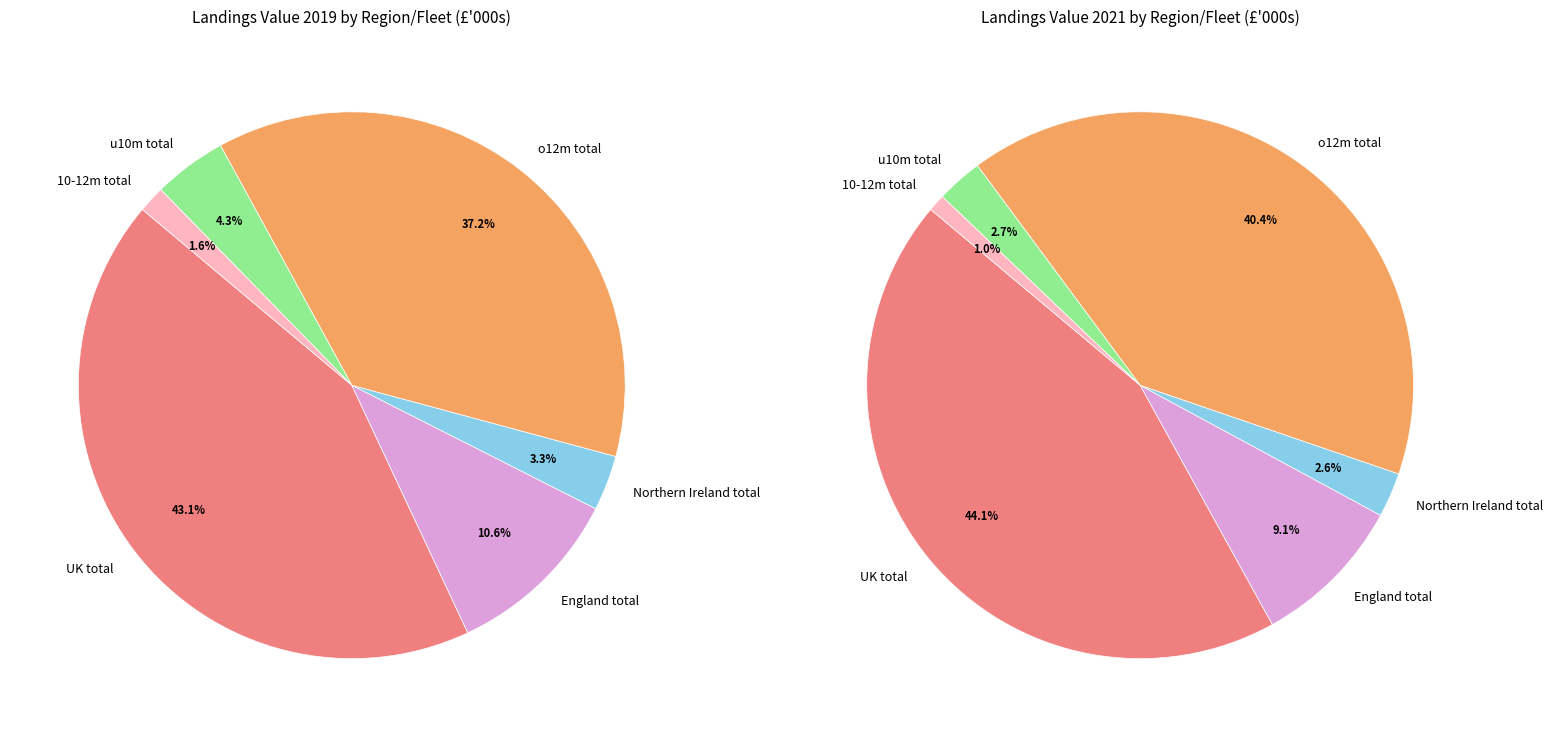

How many slices are in this pie chart?

6